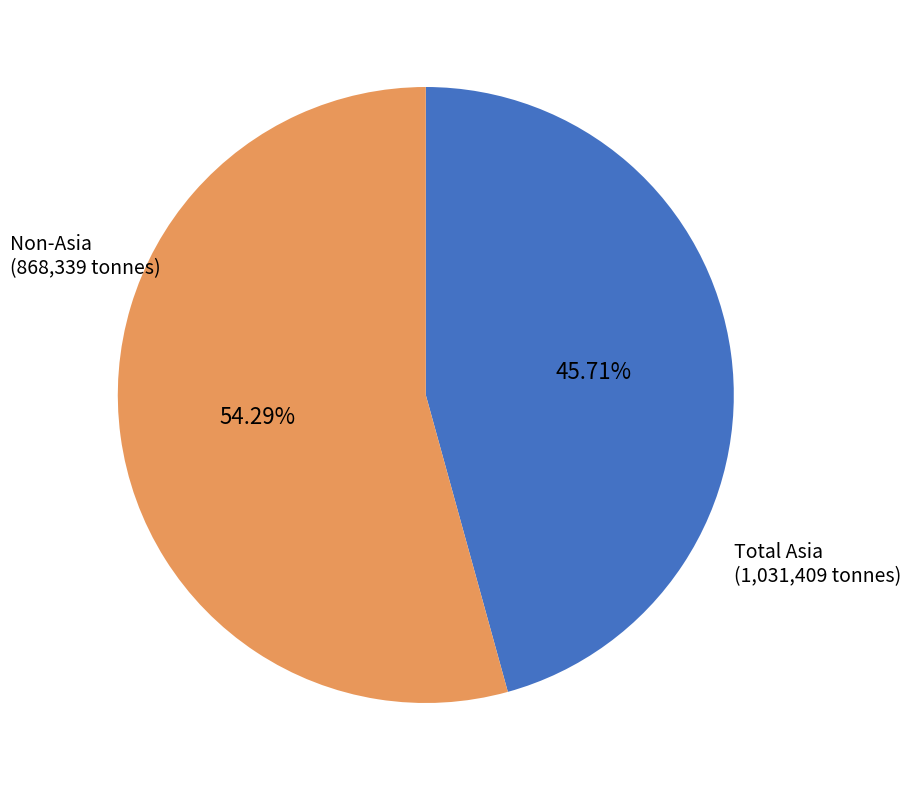

Is there any slice that represents more than half of the pie?

Yes